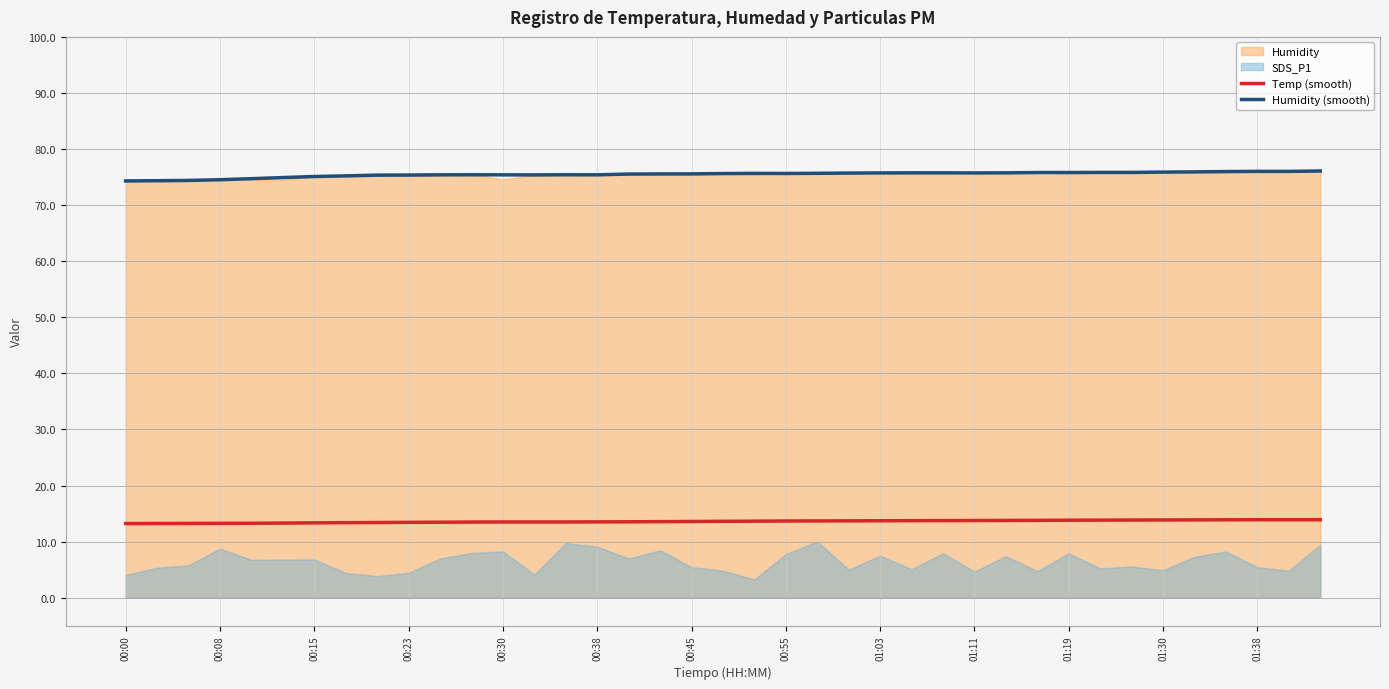

True or false: Temp (smooth) and Humidity (smooth) intersect in this chart.

False